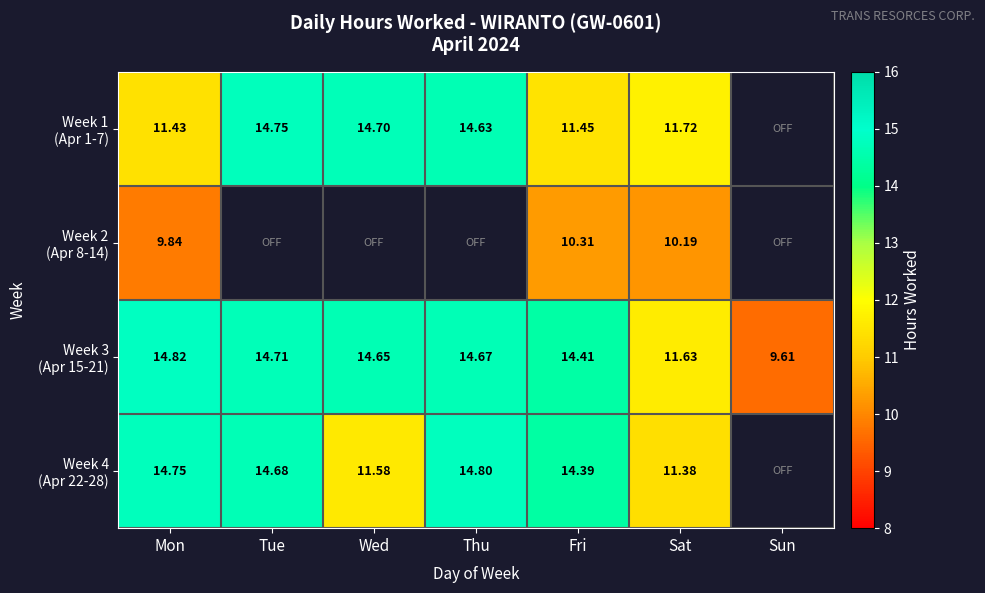

What is the difference between the maximum and minimum values in the Week 3 (Apr 15-21) series?

5.2